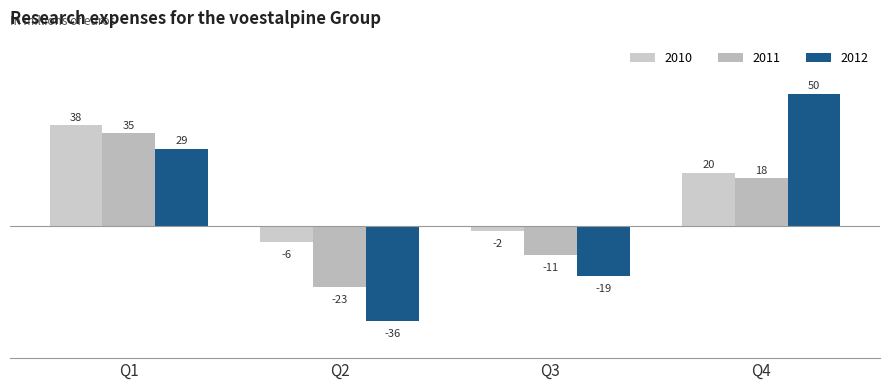

Which series changed the most between Q3 and Q4?

2012